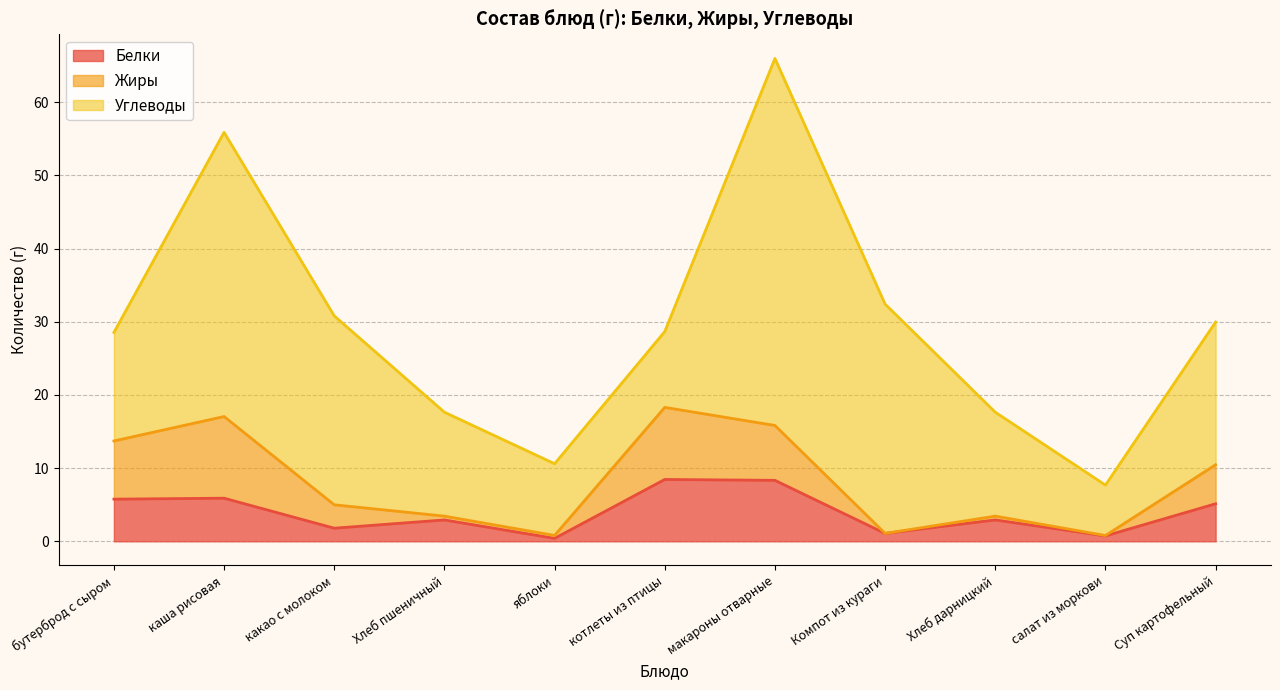

True or false: Белки and Углеводы intersect in this chart.

False